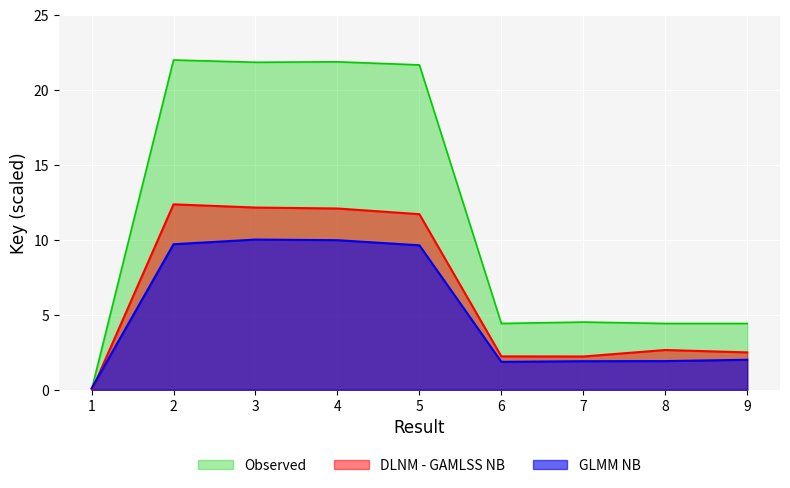

What is the difference between the maximum and minimum values in the GLMM NB series?

9.9